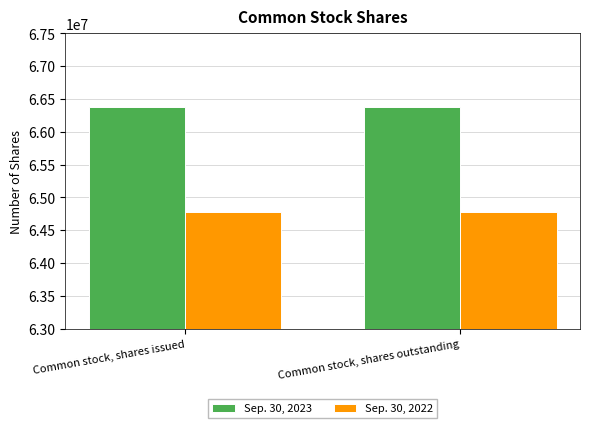

Rank the series by their maximum value, from lowest to highest.

Sep. 30, 2022, Sep. 30, 2023